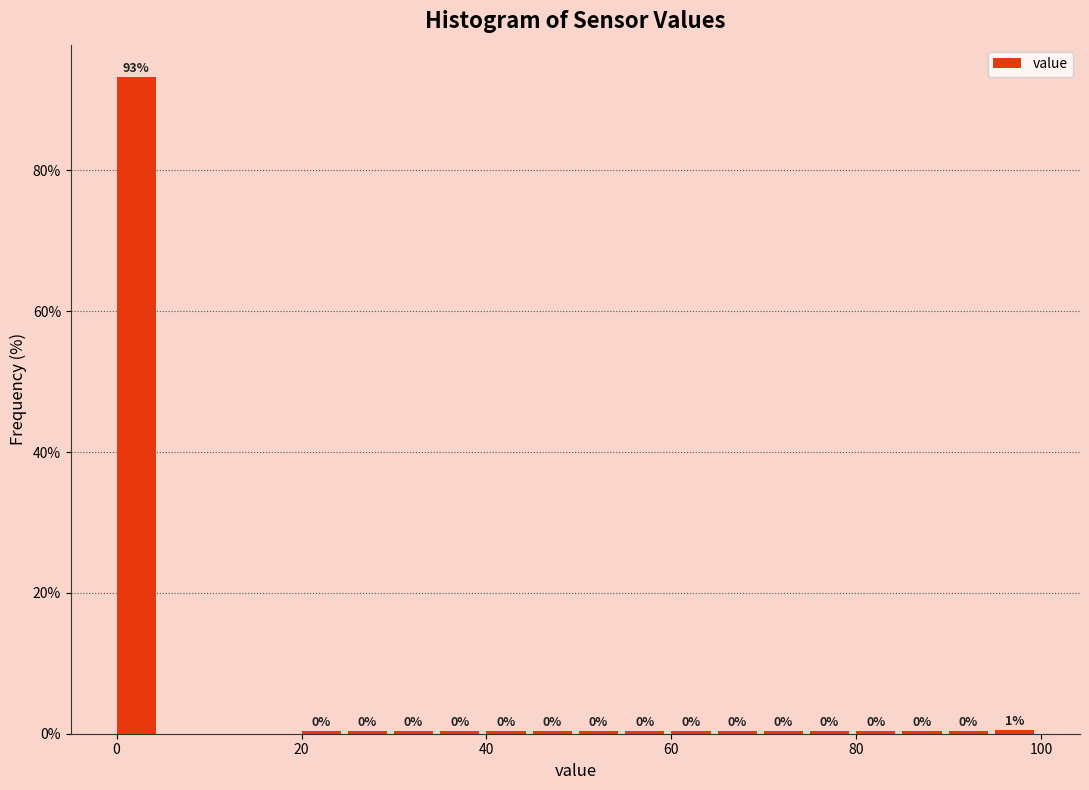

Around what value on the x-axis is the tallest bar? Give the approximate position of its centre, as read against the axis.

2